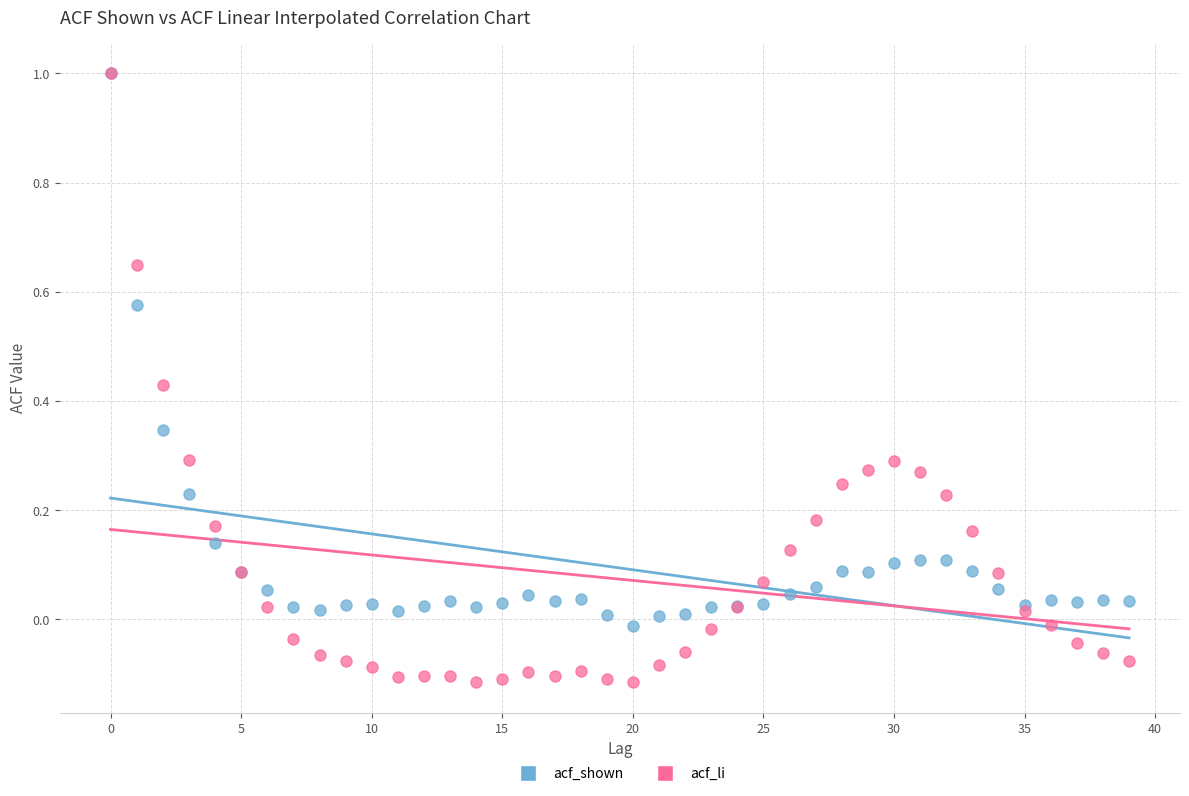

What are all the series names shown in the legend?

acf_shown, acf_li